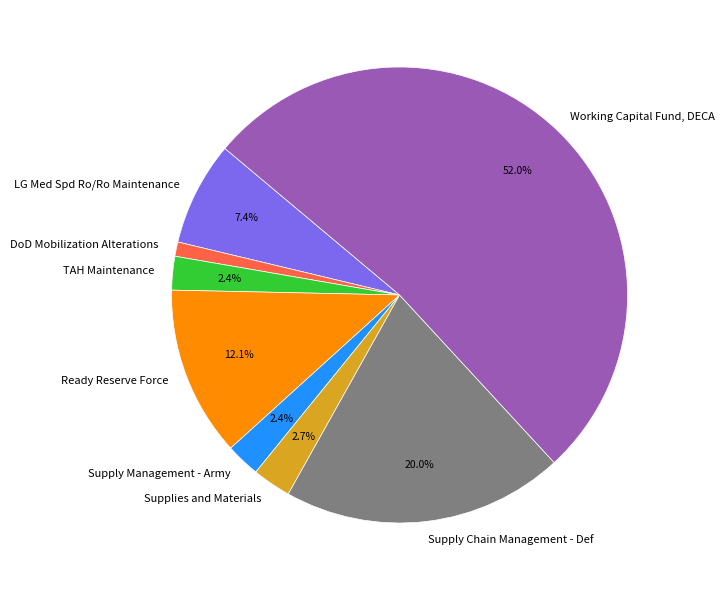

To the nearest percent, what portion does DoD Mobilization Alterations represent?

1%